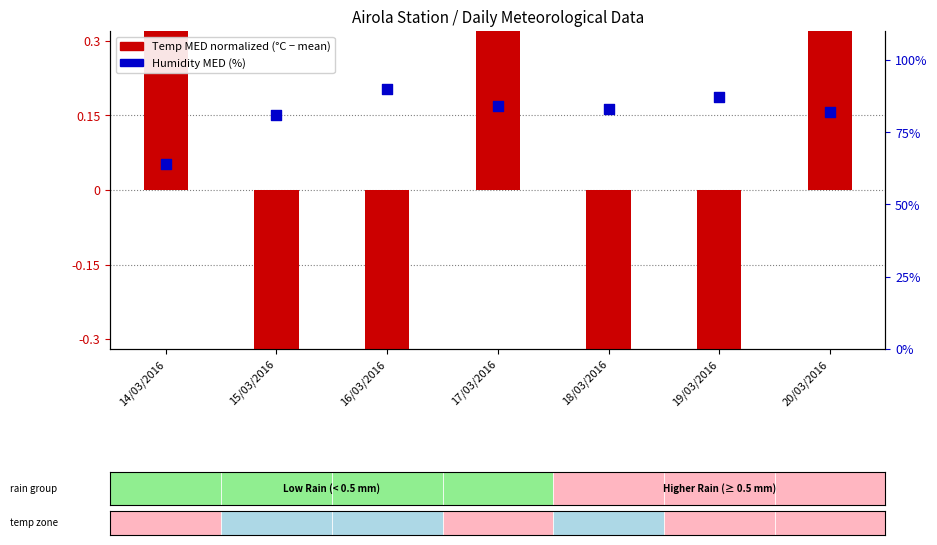

At how many categories does at least one series exceed 25?

7